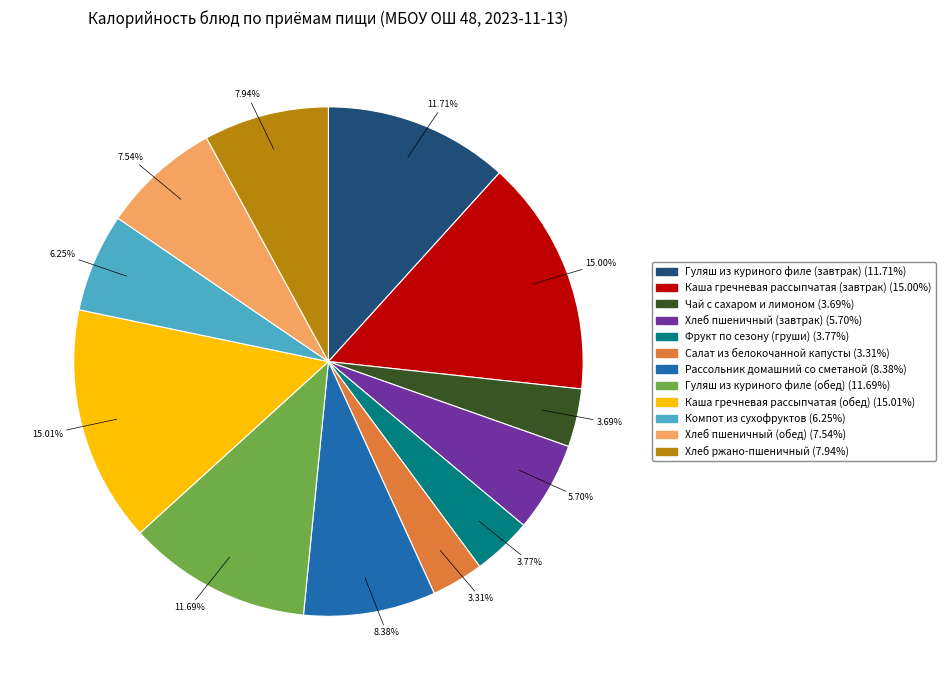

Approximately how many times larger is the value at Каша гречневая рассыпчатая (обед) compared to Хлеб ржано-пшеничный?

1.9